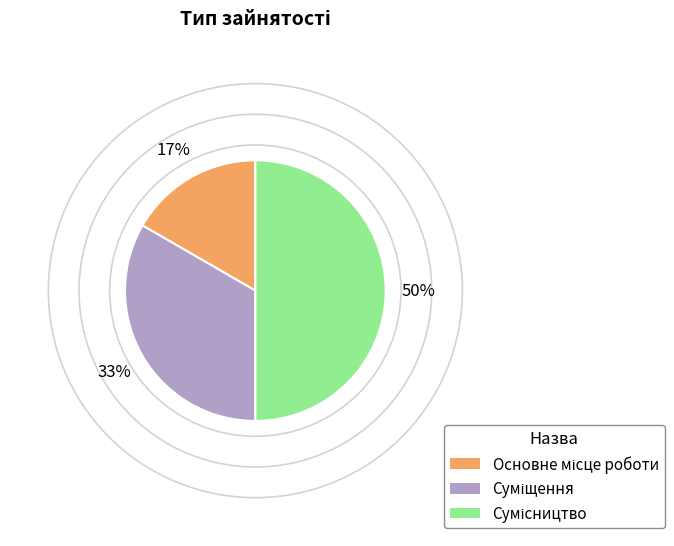

To the nearest percent, what is the difference between the largest and smallest slice percentages?

33%